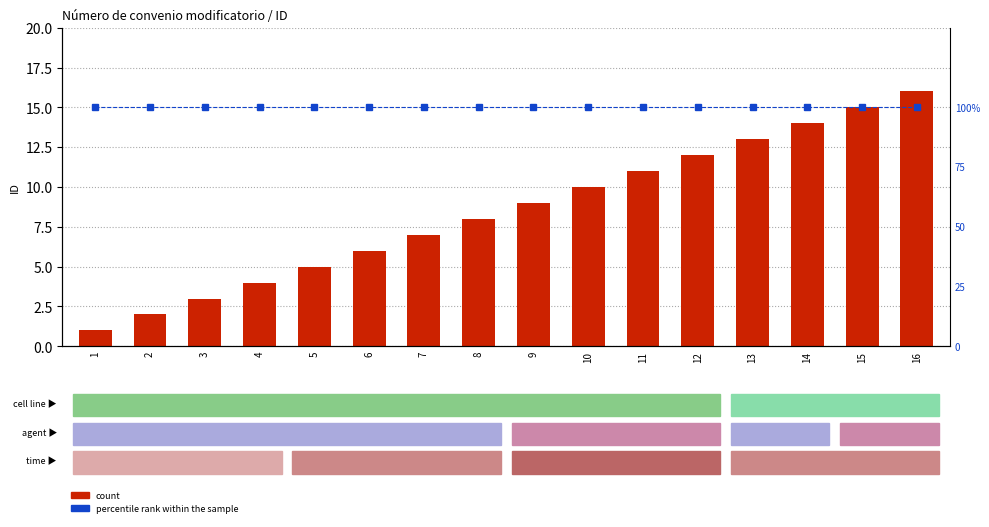

The count series shows 4 at 4. True or false?

True